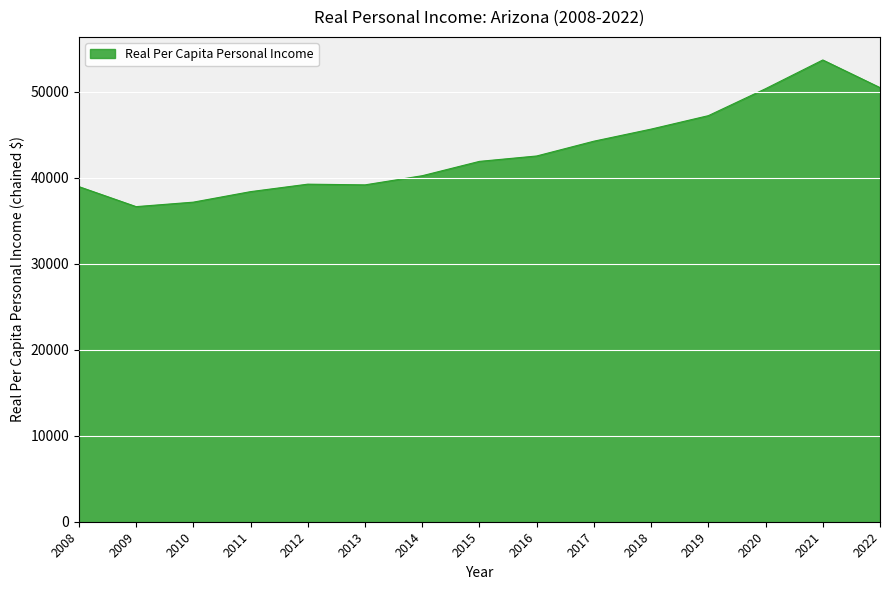

The chart shows a value of 79031 at 2020. True or false?

False